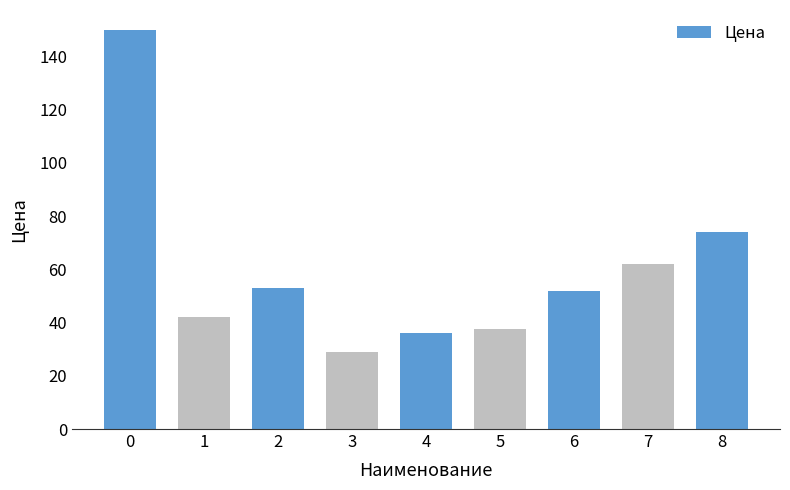

What value does the data have at 6?

52.0